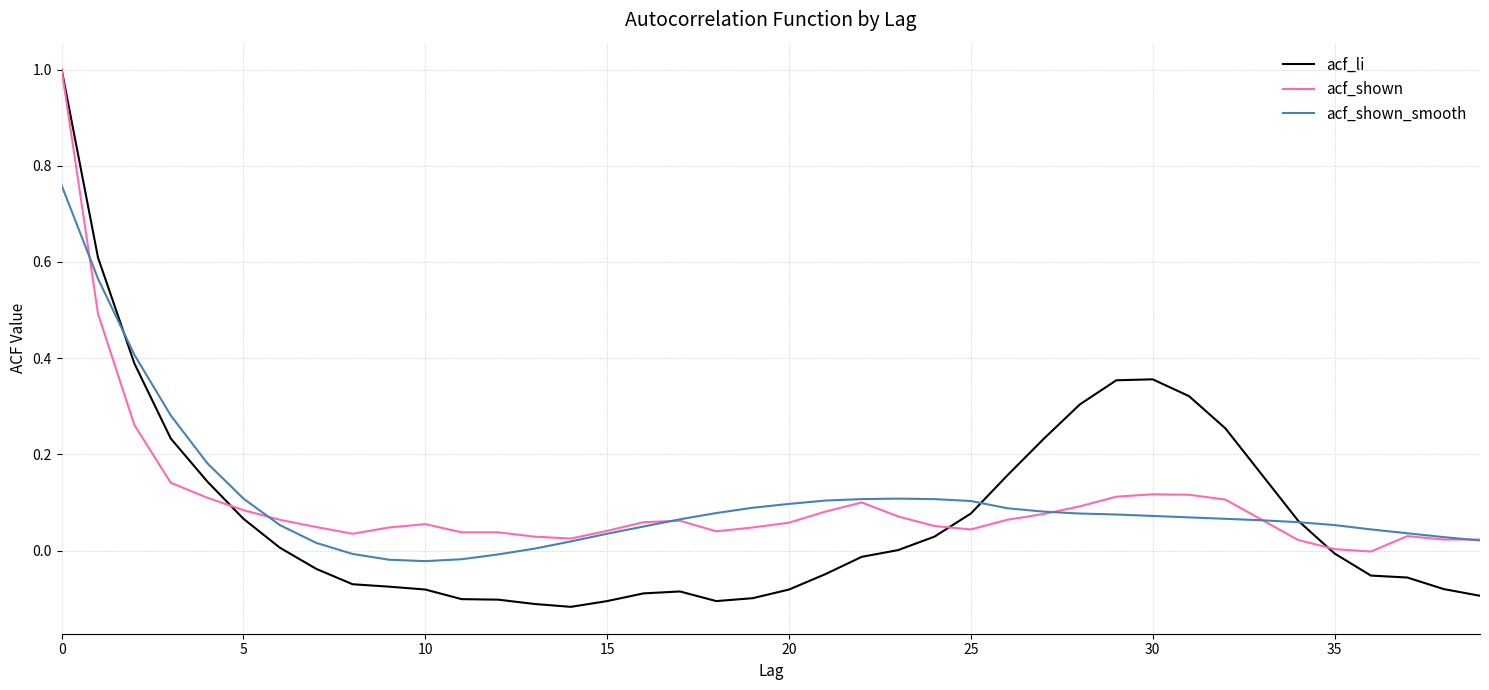

What is the maximum value shown in the chart?

1.0